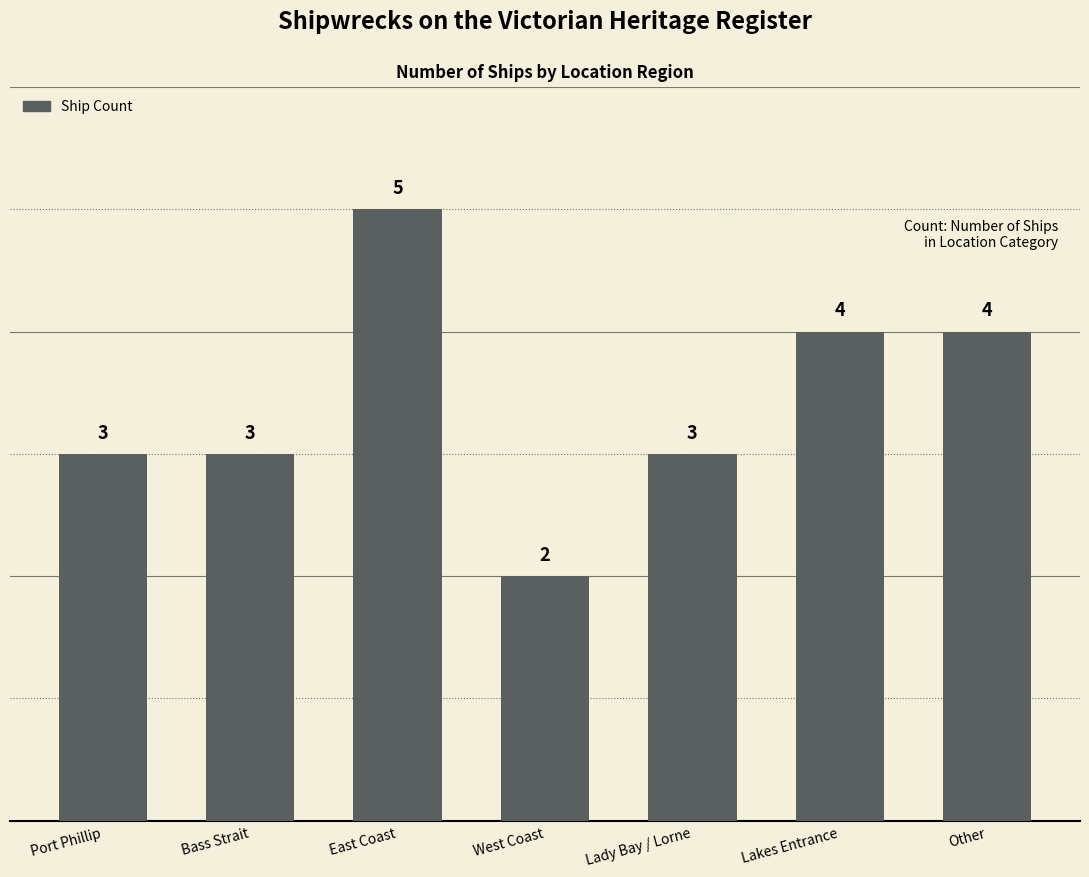

What is the approximate value at Bass Strait?

3